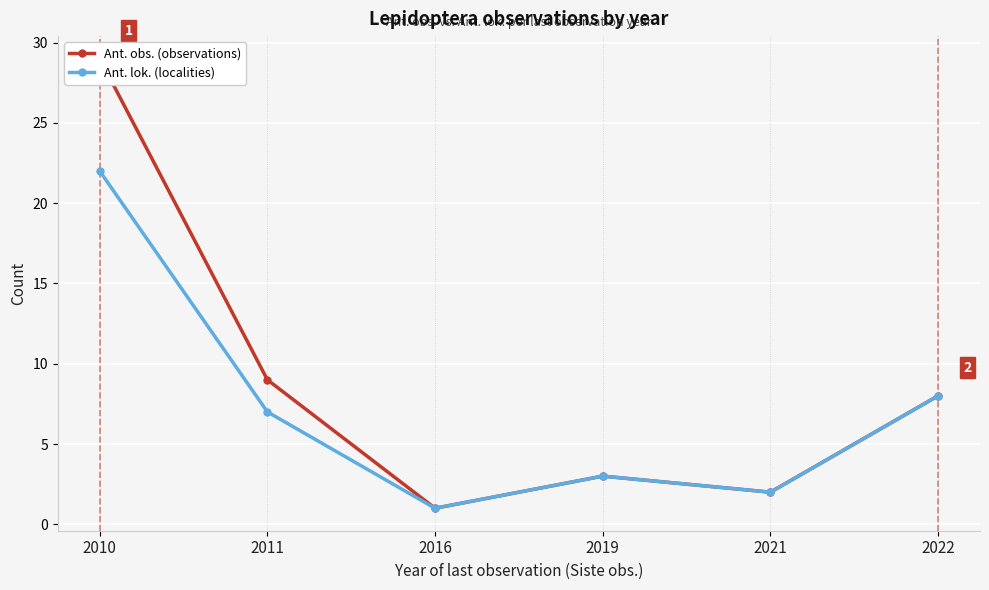

True or false: Ant. lok. (localities) and Ant. obs. (observations) intersect in this chart.

False